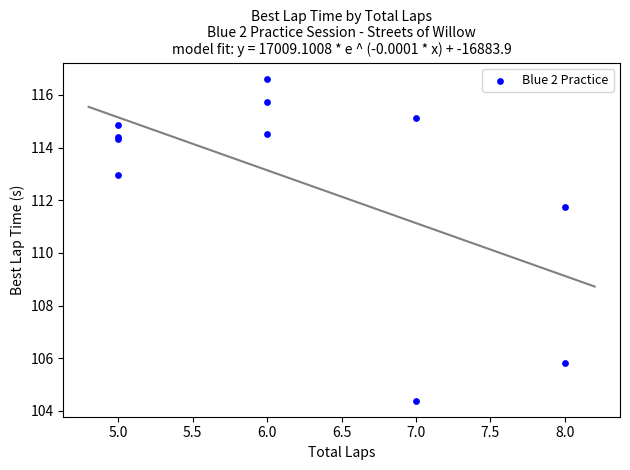

What Y value in the scatter plot is closest to 110?

111.8